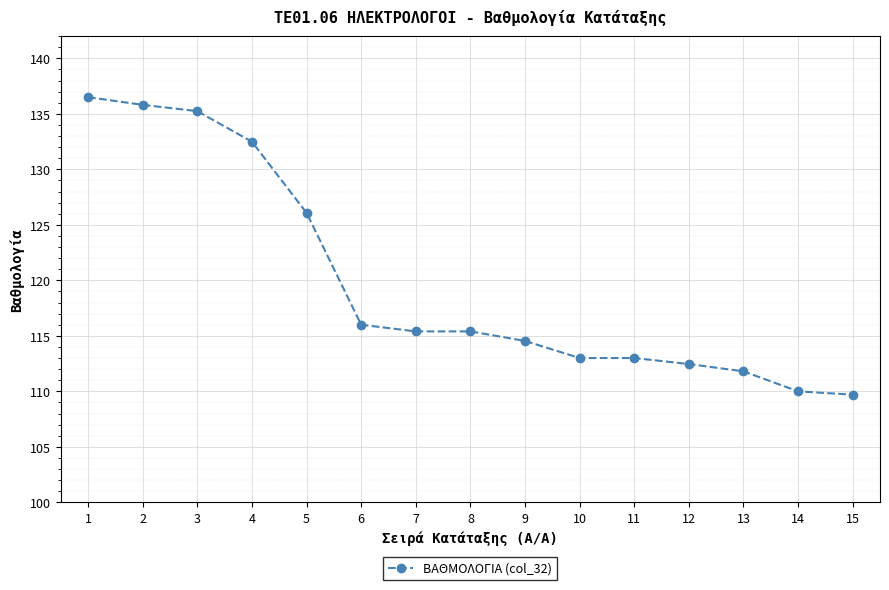

How many categories are shown in the chart?

15